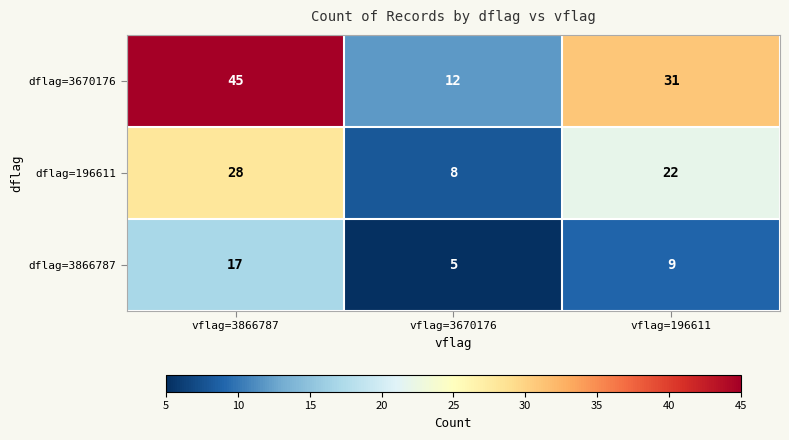

Which label corresponds to the largest value in the chart?

vflag=3866787